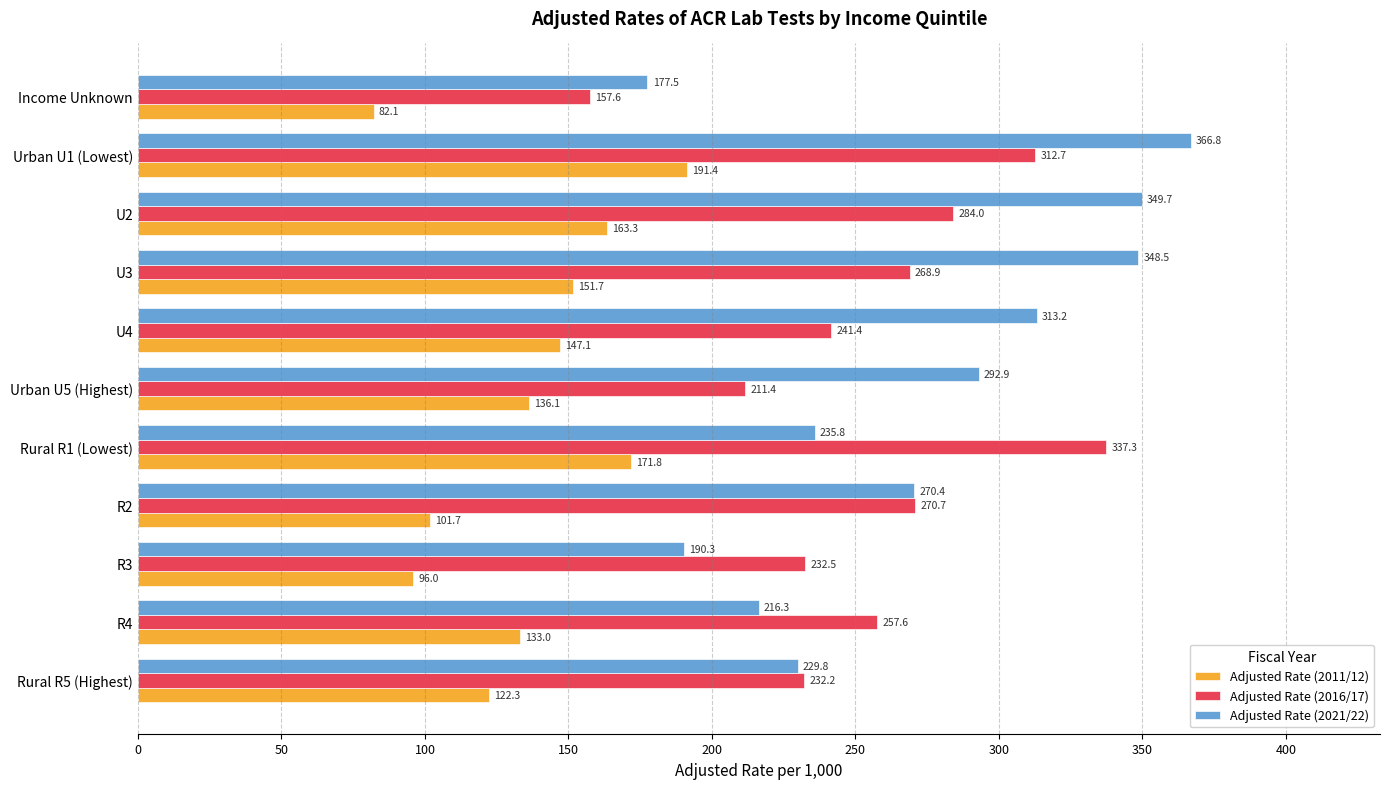

The value of Adjusted Rate (2016/17) at U4 is 241.4. True or false?

True